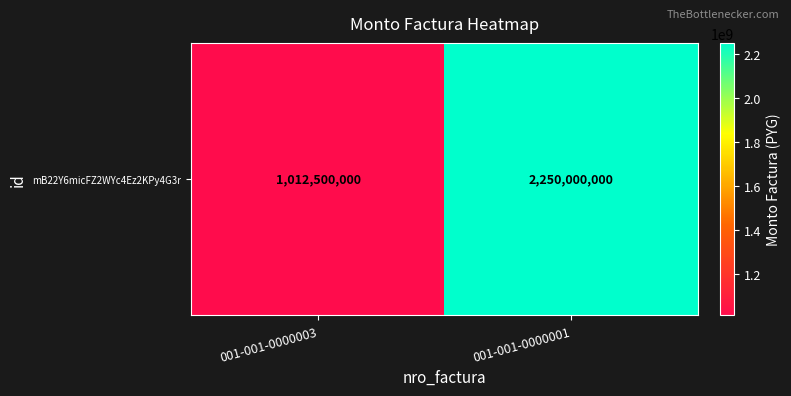

What is the sum of the values at 001-001-0000003 and 001-001-0000001?

3262500000